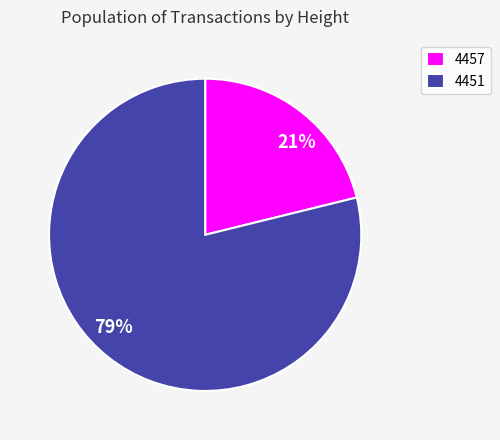

Between 4457 and 4451, which is larger?

4451